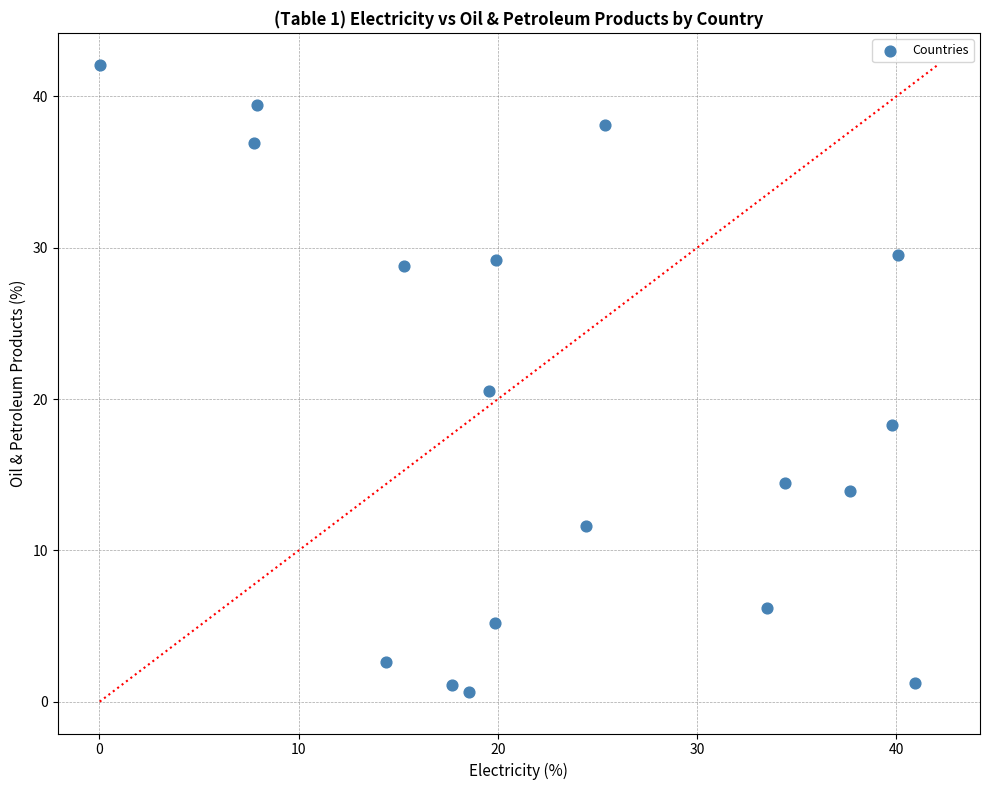

What is the range of Y values (max minus min)?

41.4